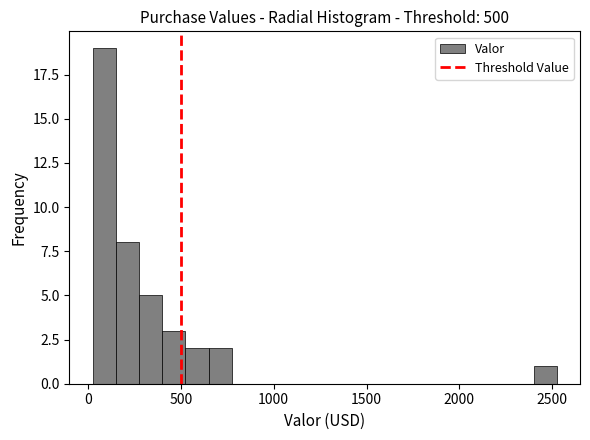

Read against the x-axis, roughly where is the centre of the tallest bar?

100